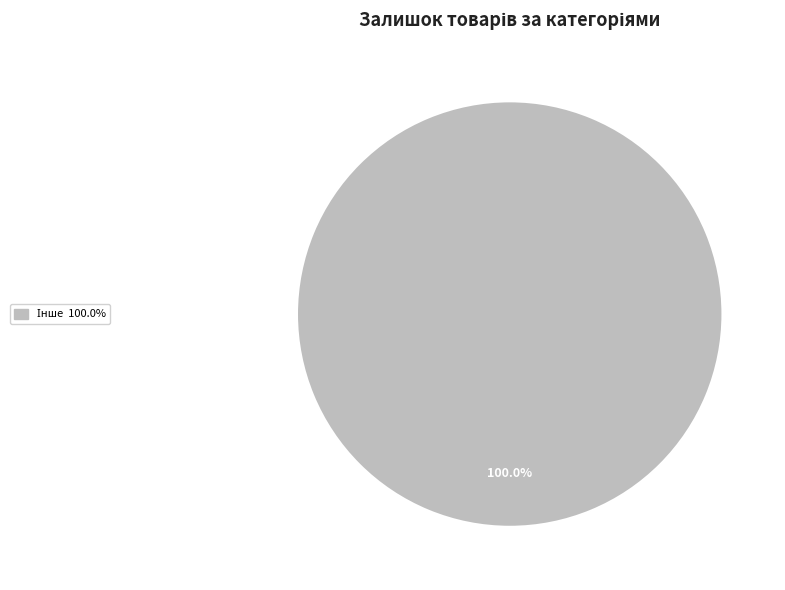

Is there a majority slice in this chart?

Yes